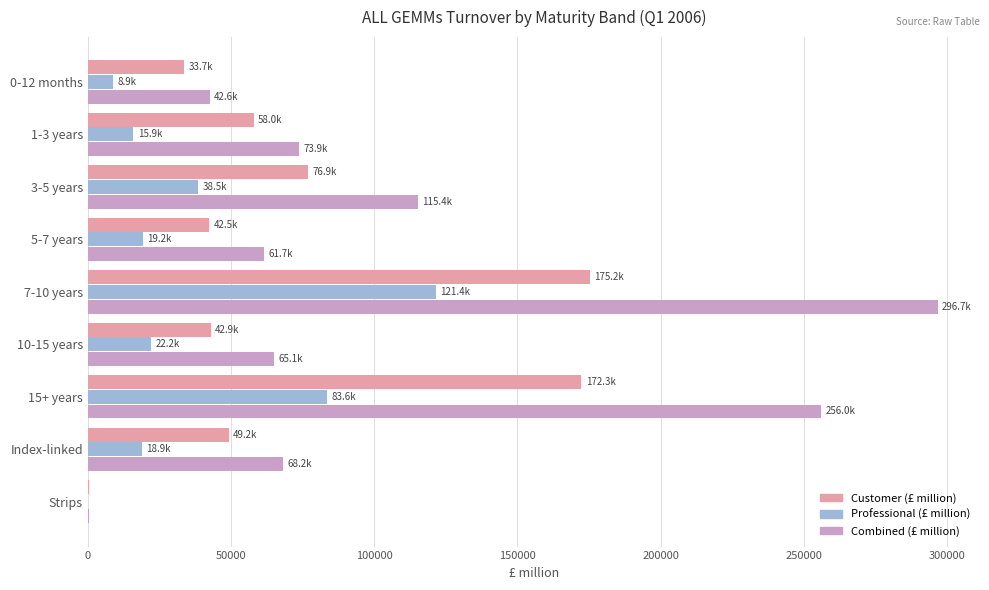

Which series has the widest spread of values?

Combined (£ million)